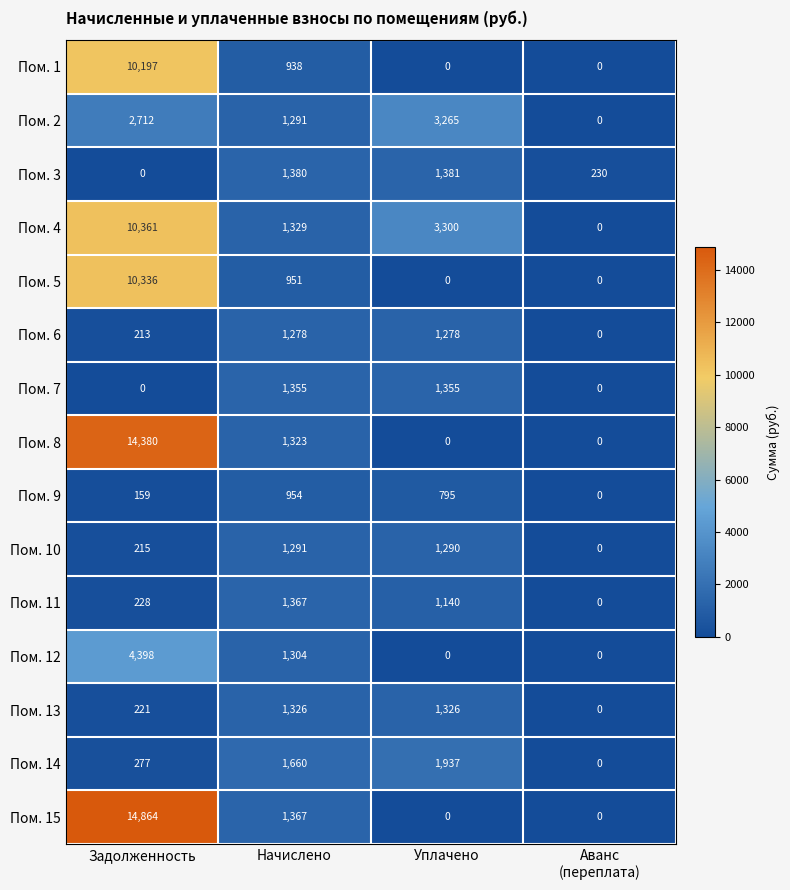

What is the total value across all series at Аванс
(переплата)?

230